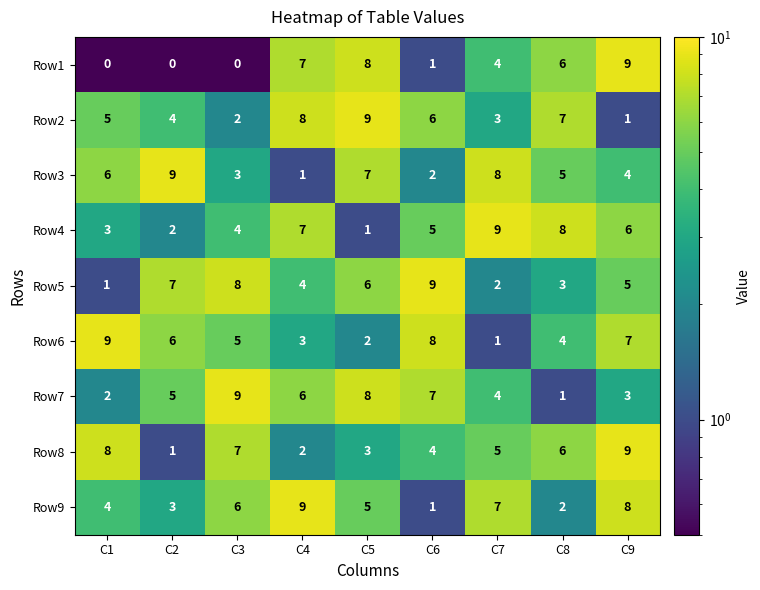

What is the highest value of the Row1 series?

9